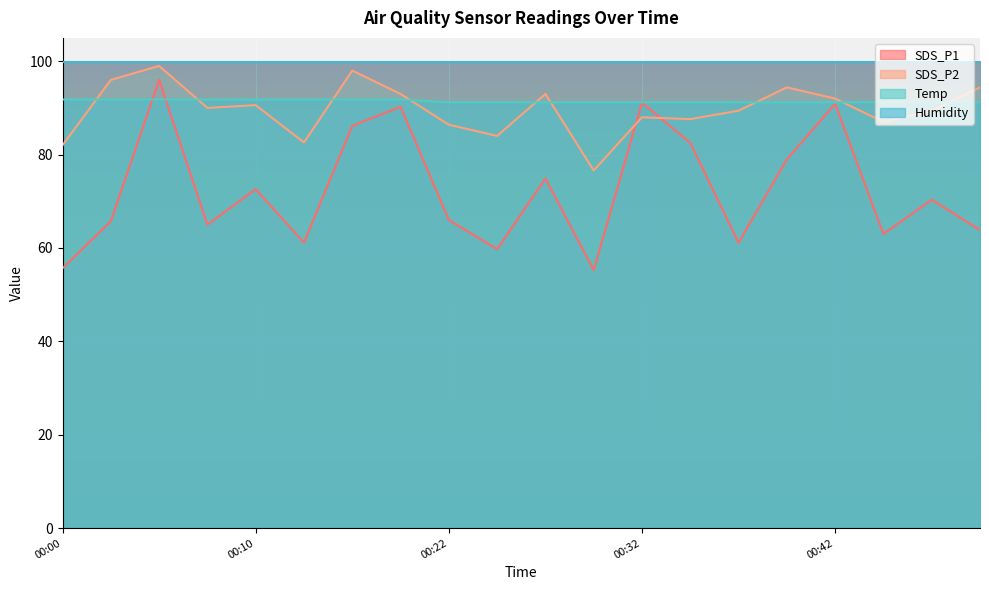

What is the total value across all series at 00:22?

343.5